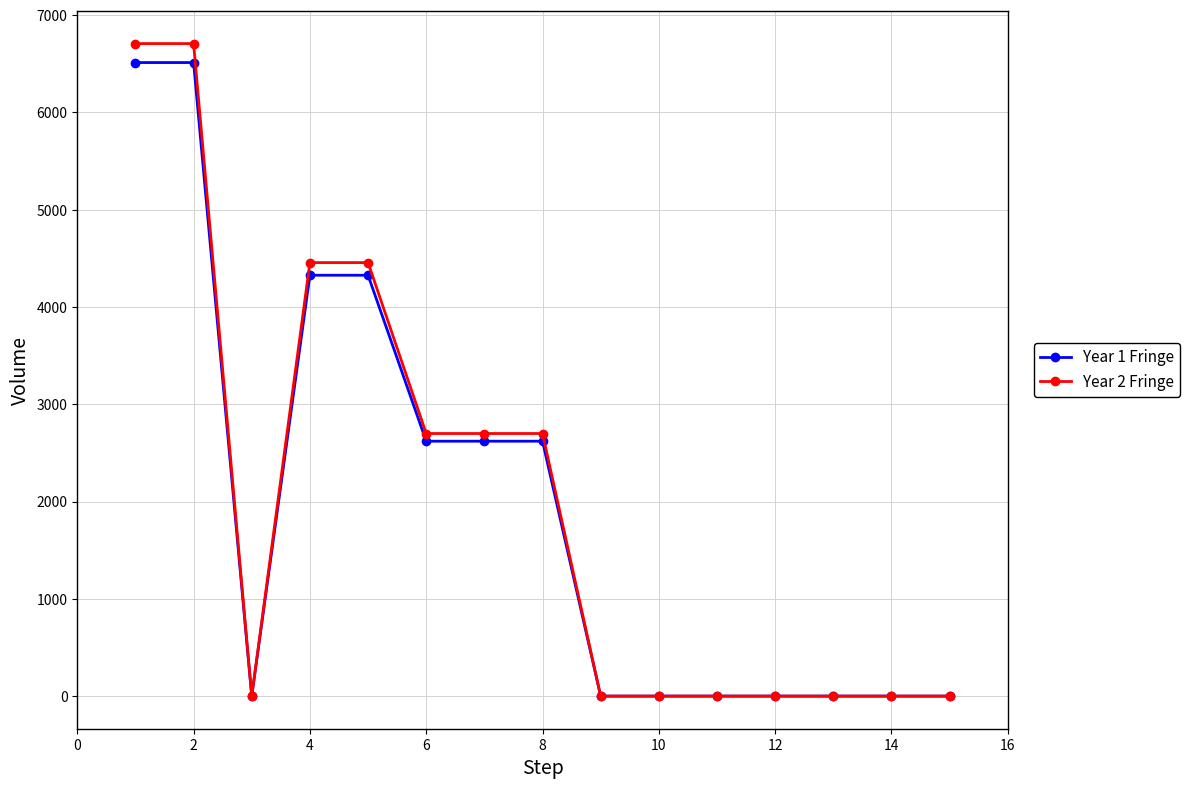

What is the value of the Year 1 Fringe point at the 8th from the left?

2620